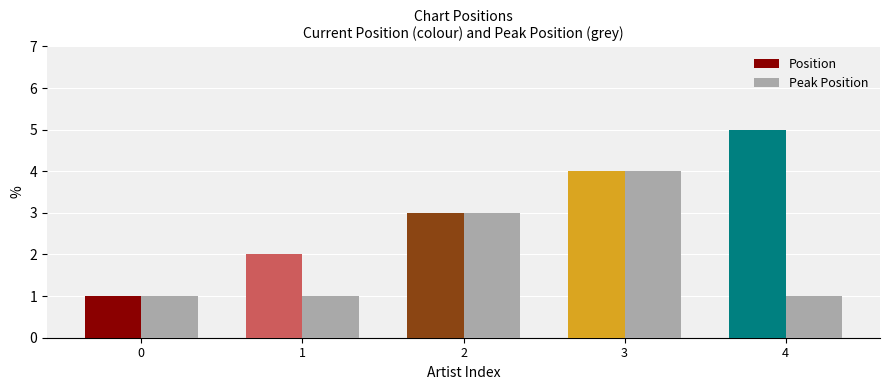

At which category is the sum across all series the highest?

3